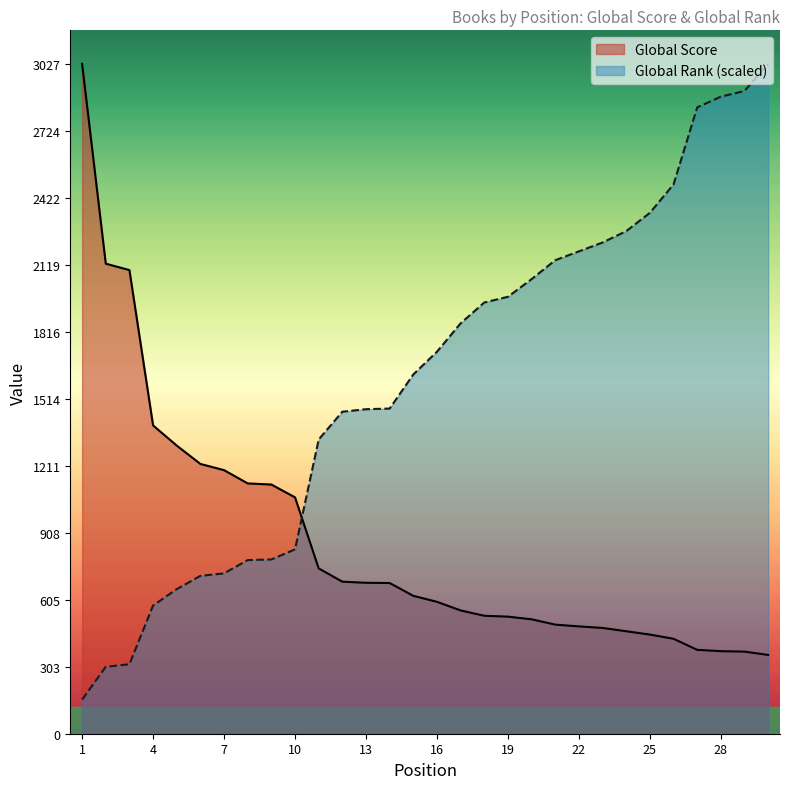

What is the greatest value displayed?

3027.0